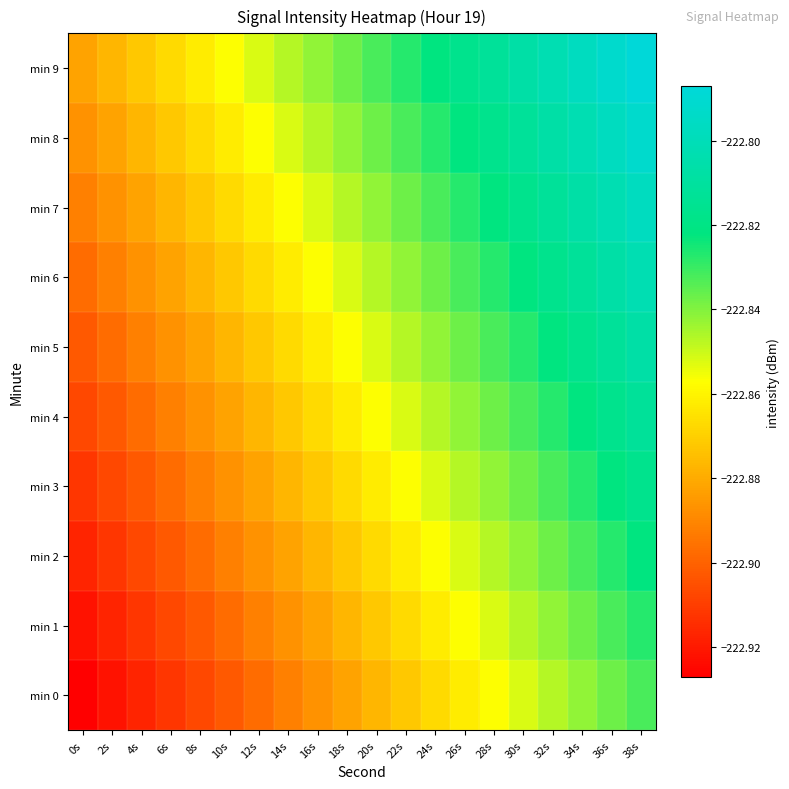

Which category has the lowest value across all series?

0s